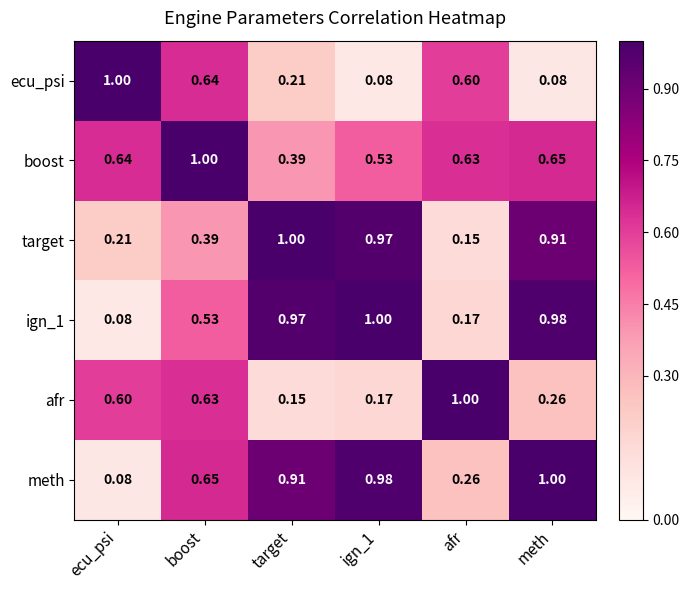

At which label is afr closest to 0?

target